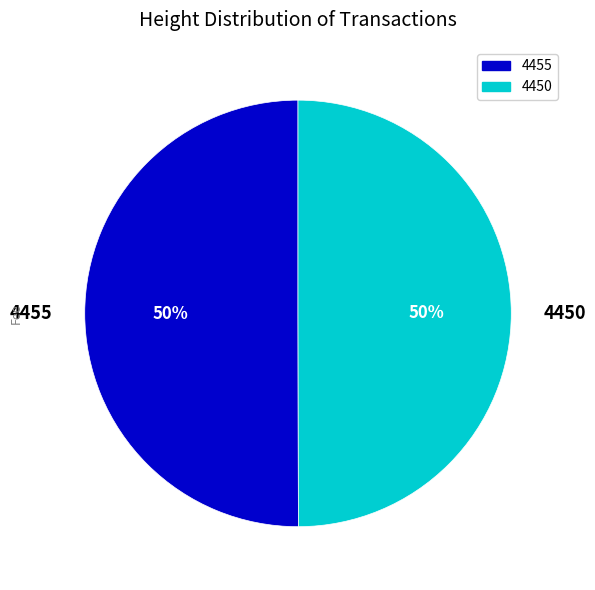

To the nearest percent, what percentage of the pie is 4455?

50%